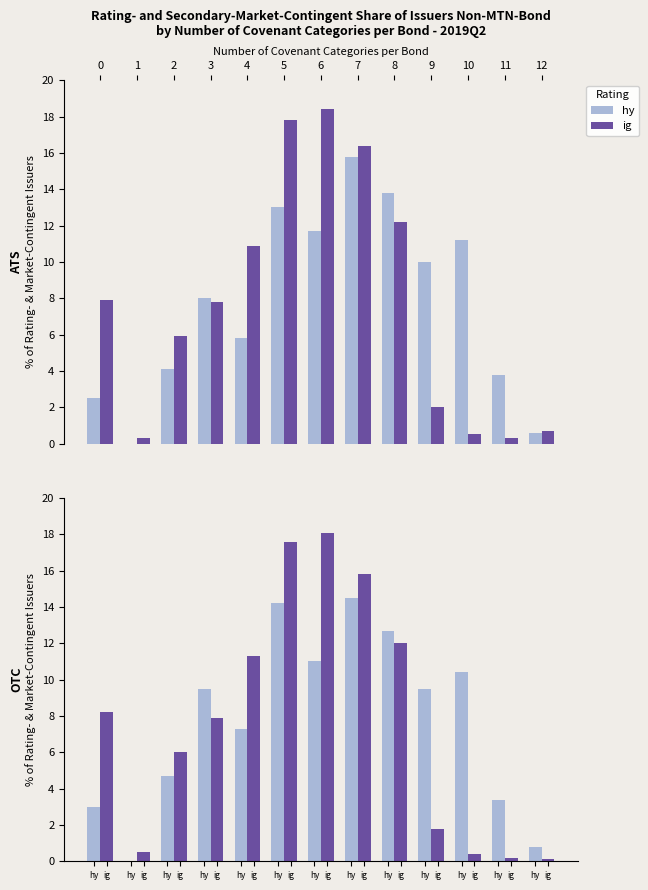

What are all the series names shown in the legend?

hy, ig